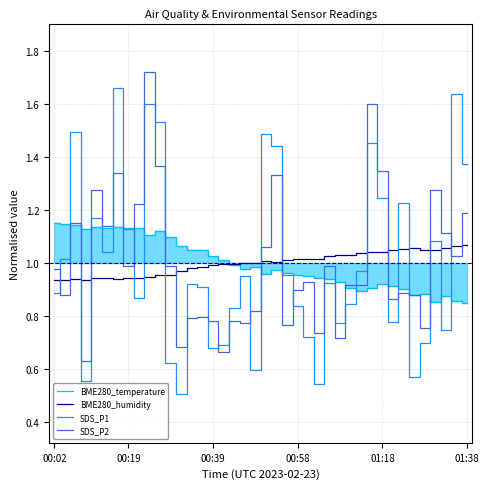

After their last crossing, which series has the higher values: SDS_P1 or SDS_P2?

SDS_P1